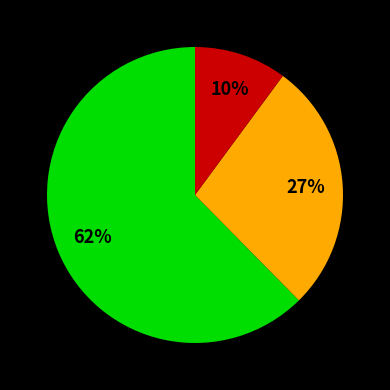

To the nearest percent, what is the average slice percentage?

33%